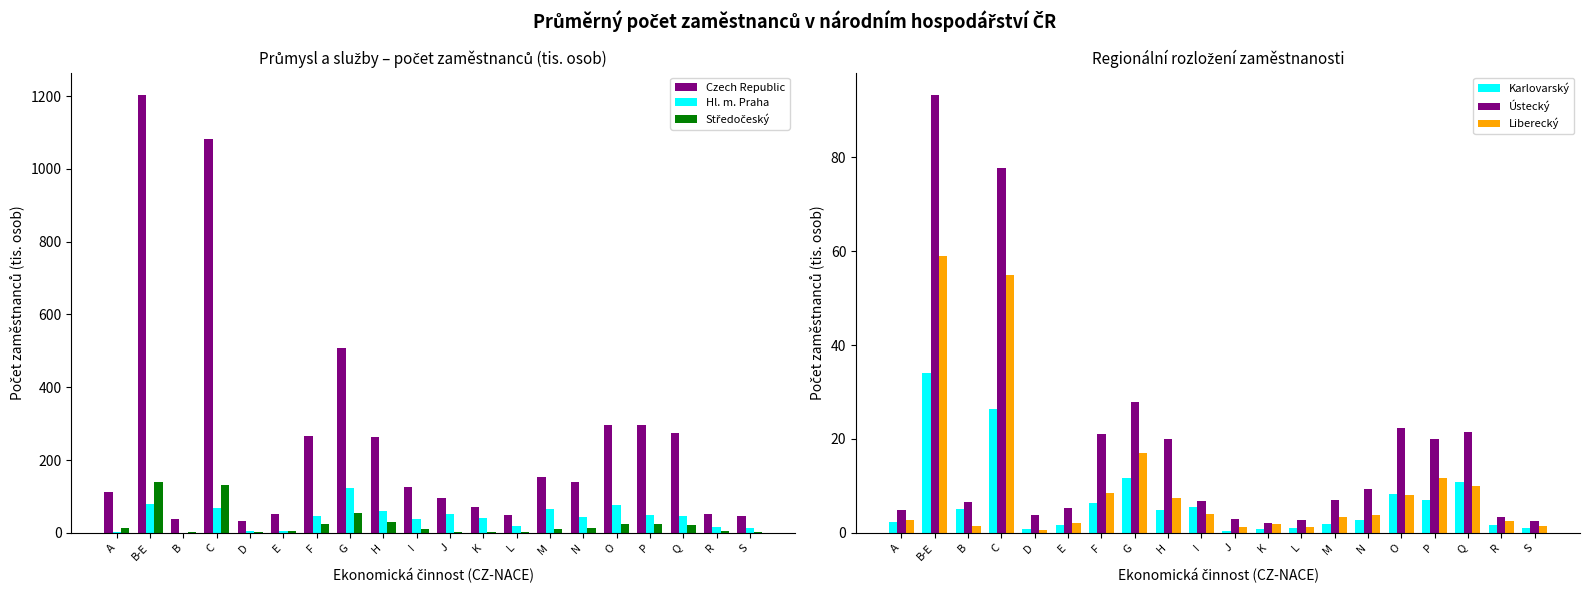

What are all the series names shown in the legend?

Czech Republic, Hl. m. Praha, Středočeský, Karlovarský, Ústecký, Liberecký